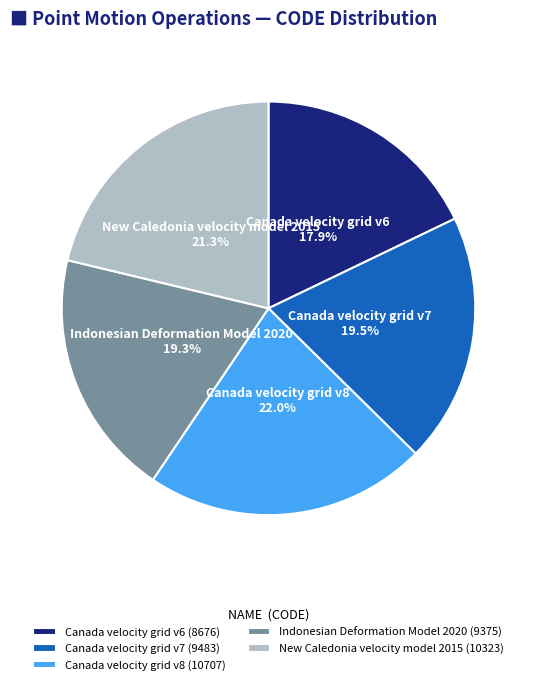

What portion of the pie excludes Canada velocity grid v6?

82.1%